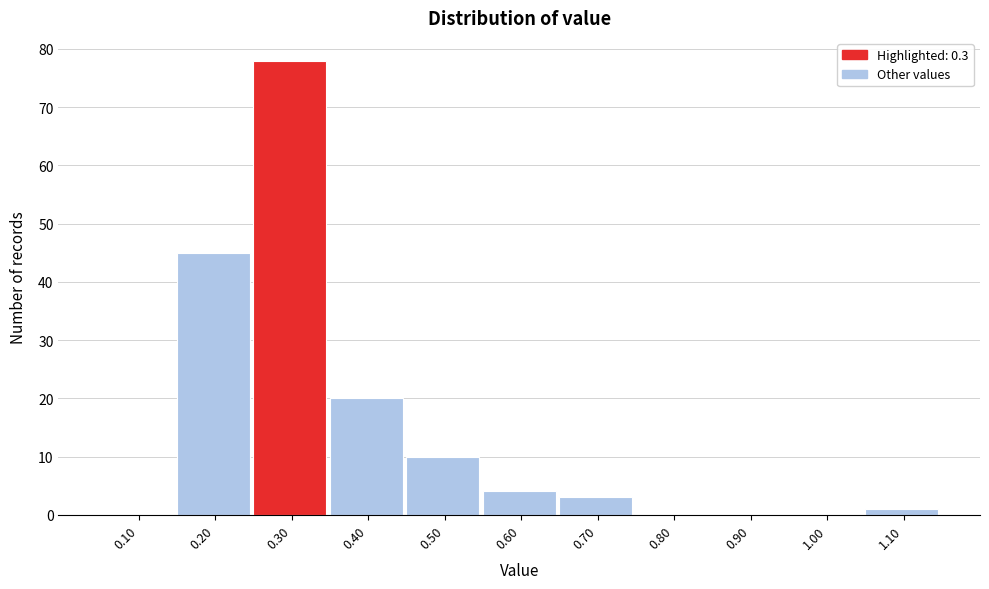

How tall is the bar that spans 1.05 to 1.15 on the x-axis? The values are not printed on the chart, so give them approximately, as read against the axis.

1